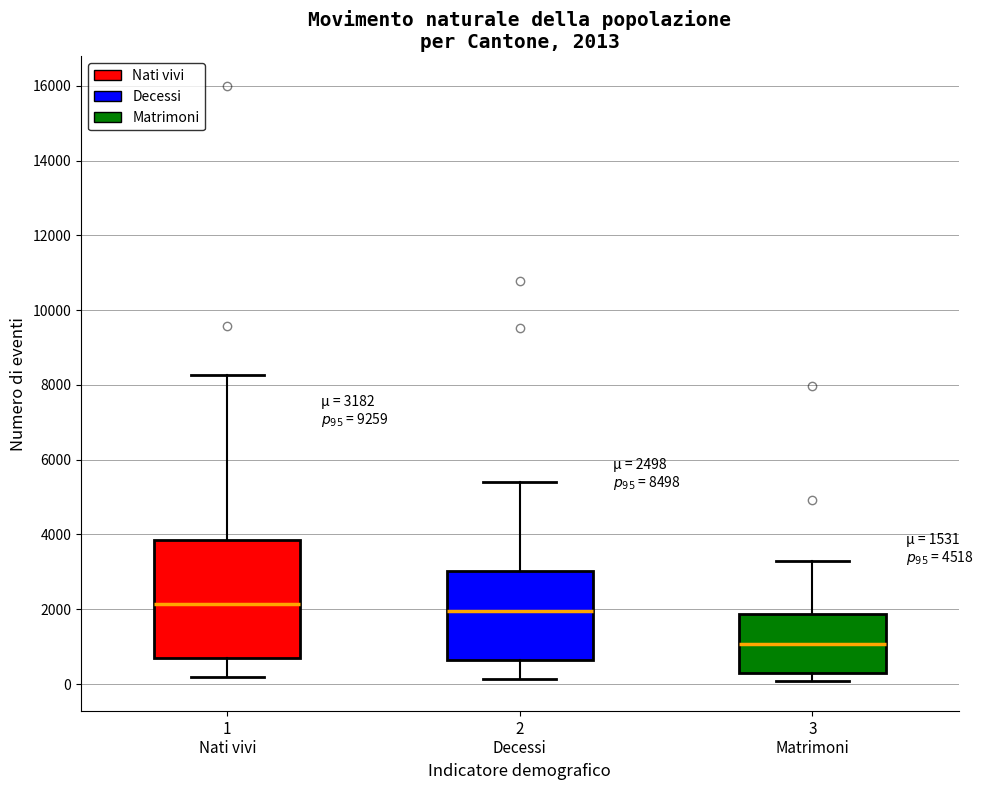

Which box is the tallest, from its lower edge to its upper edge?

1 Nati vivi